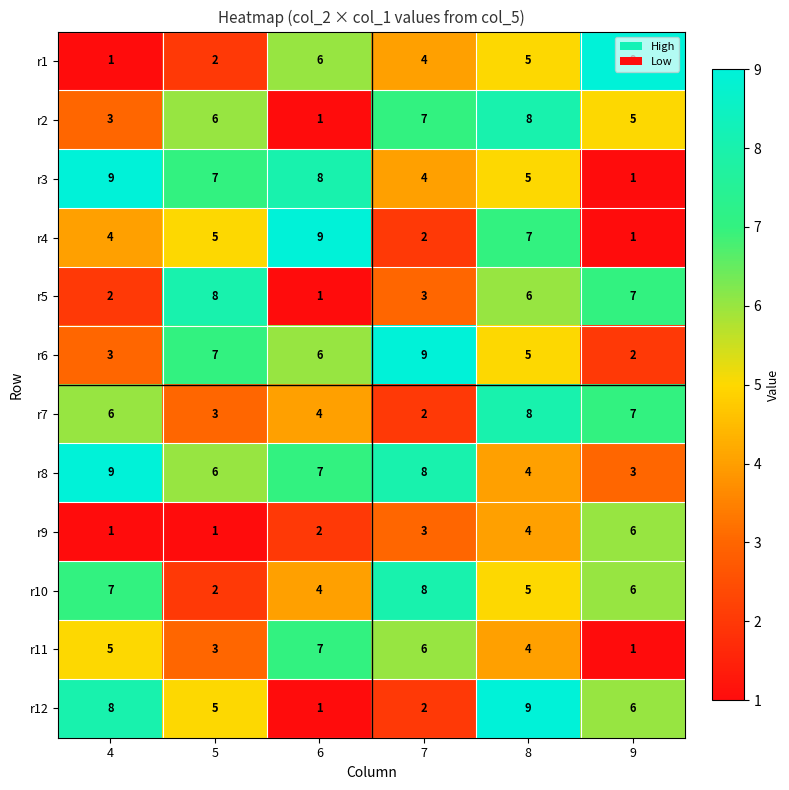

At which label does r6 first exceed 6?

5